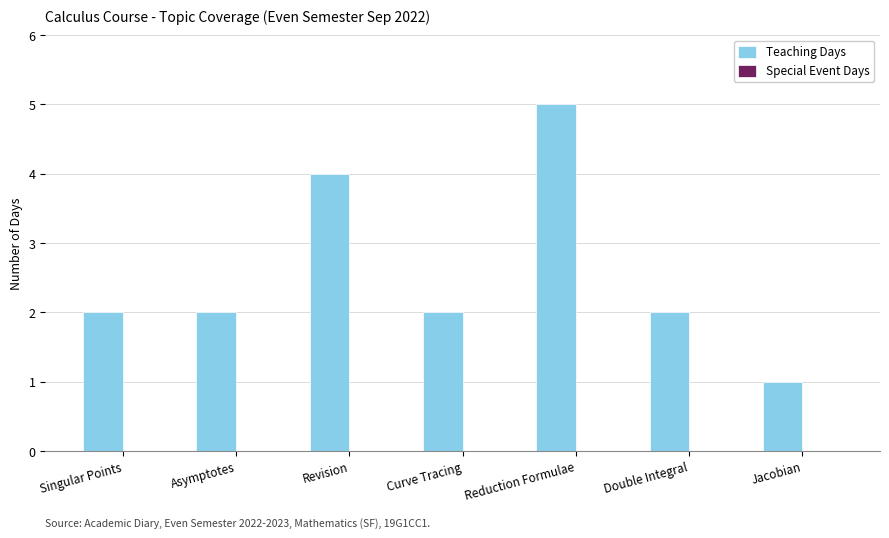

What position from the left is Jacobian?

7